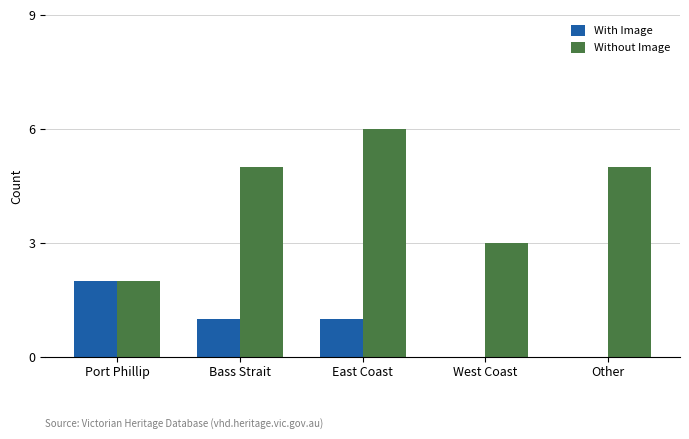

What is the sum of the With Image values at Port Phillip and Bass Strait?

3